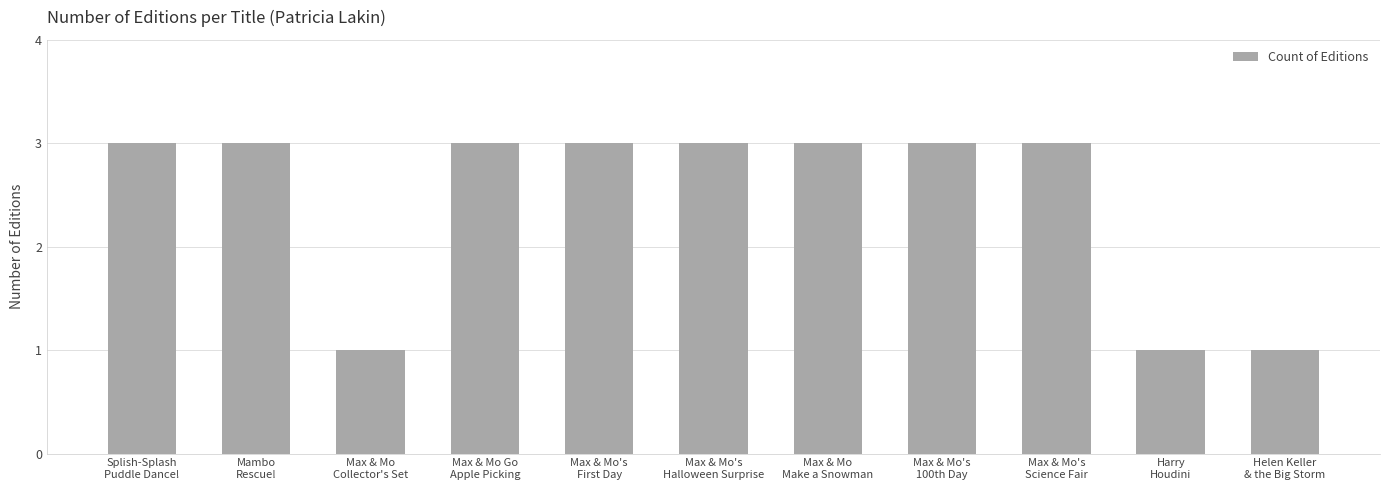

What is the greatest value displayed?

3